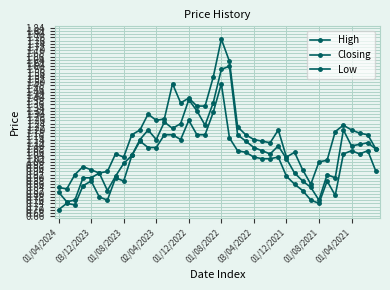

What is the smallest value displayed?

0.7